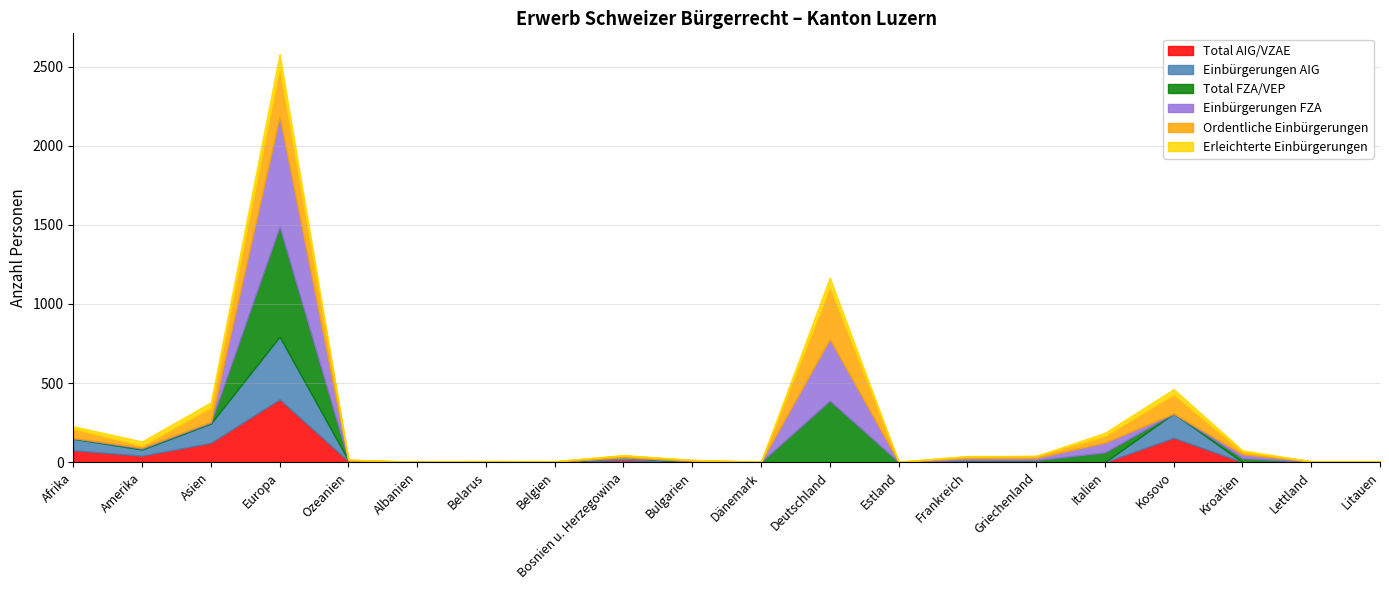

What is the total value across all series at Lettland?

6